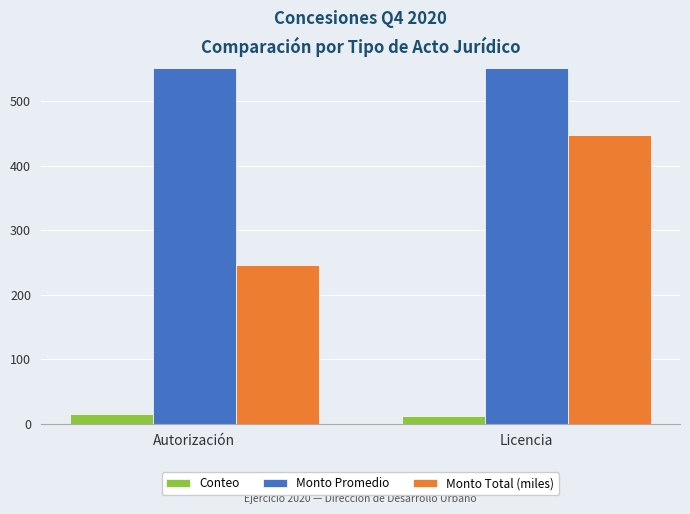

Between Autorización and Licencia, which series saw the biggest shift?

Monto Promedio